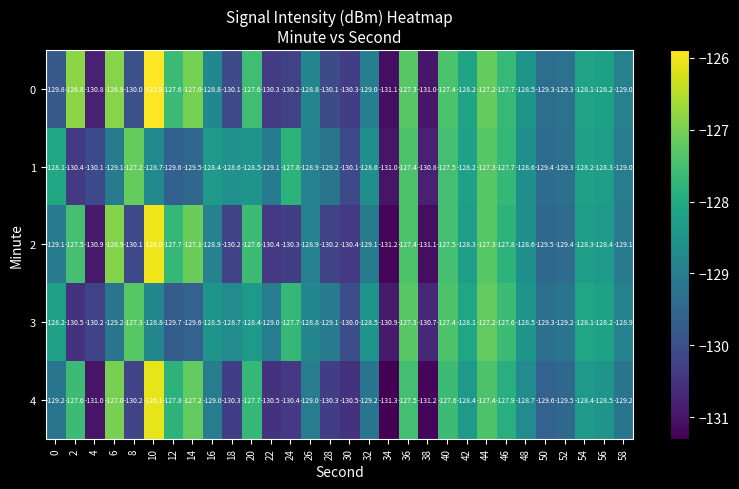

How many data points does each series have?

30